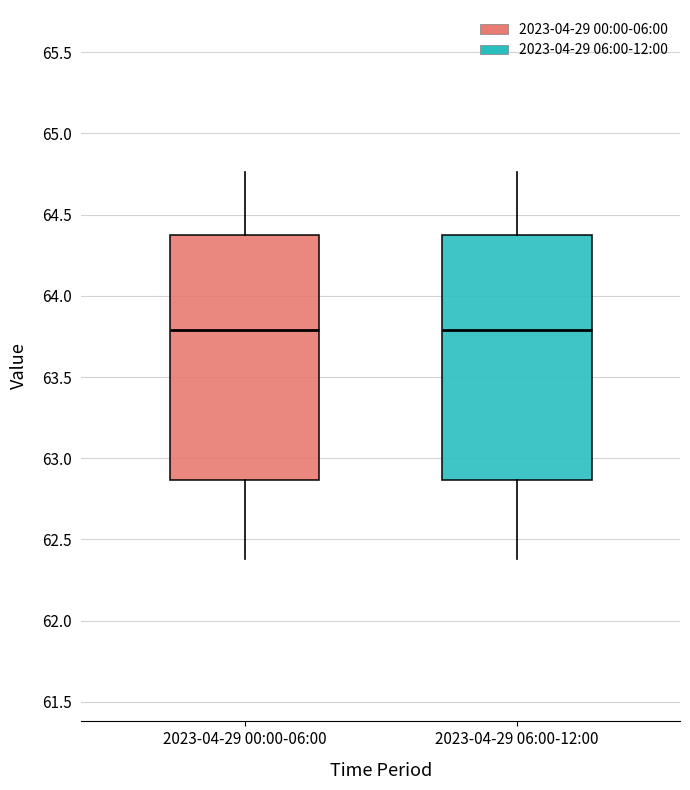

Where is the lower edge of the box for 2023-04-29 00:00-06:00 on the y-axis? The values are not printed on the chart, so give them approximately, as read against the axis.

62.85